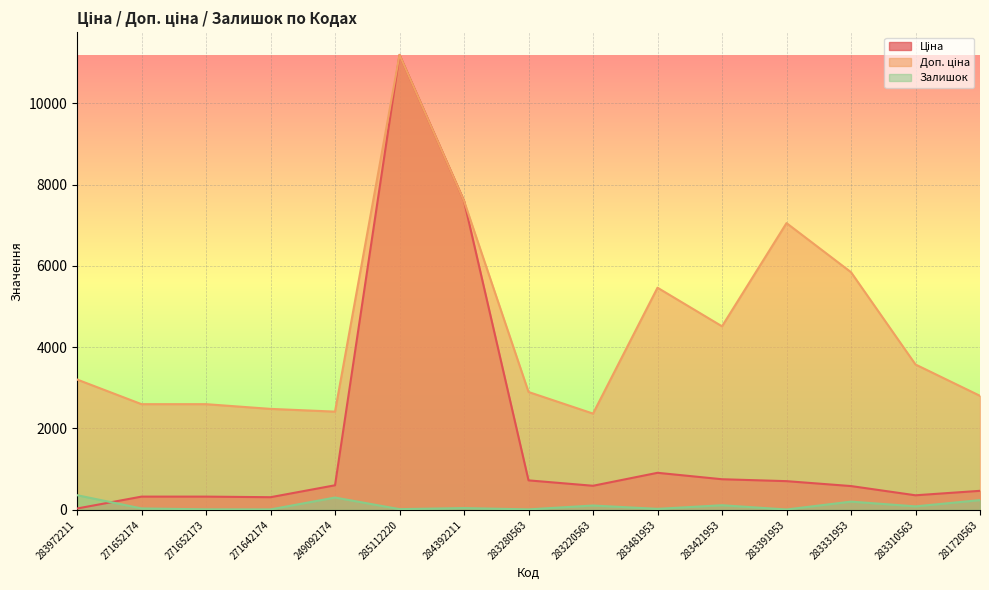

At which category does Доп. ціна reach its first local valley?

249092174